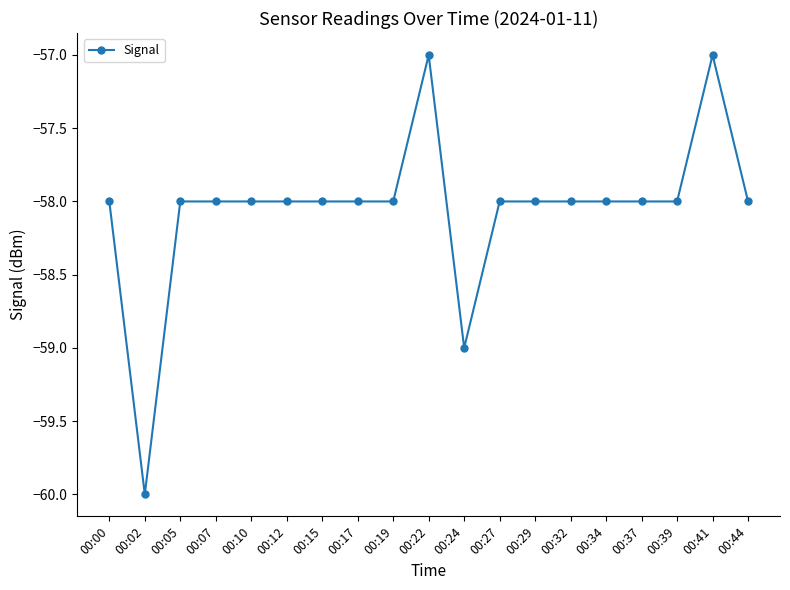

What is the change in value from 00:10 to 00:22?

+1